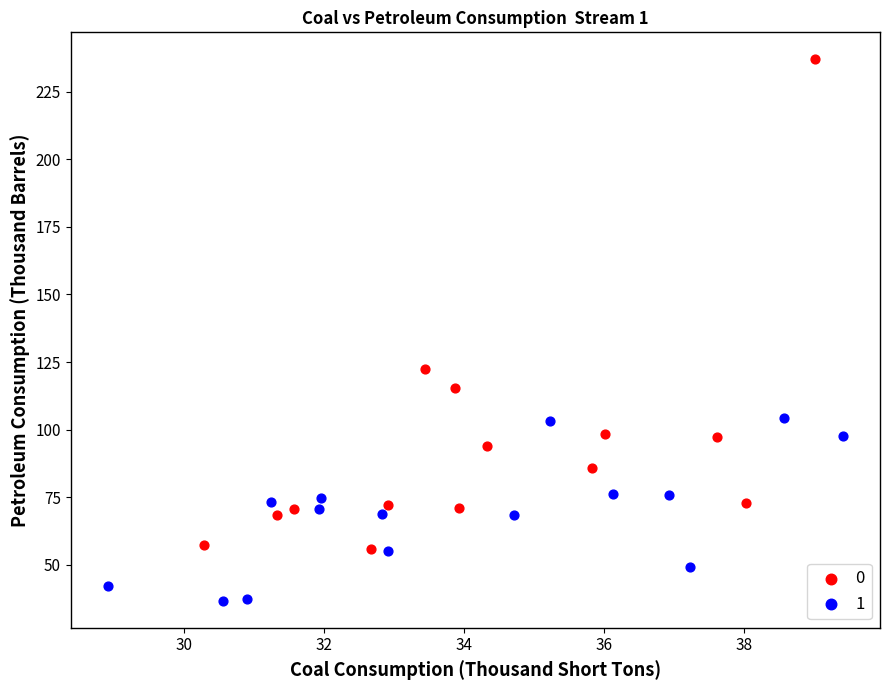

Which series reaches the minimum Y coordinate?

1